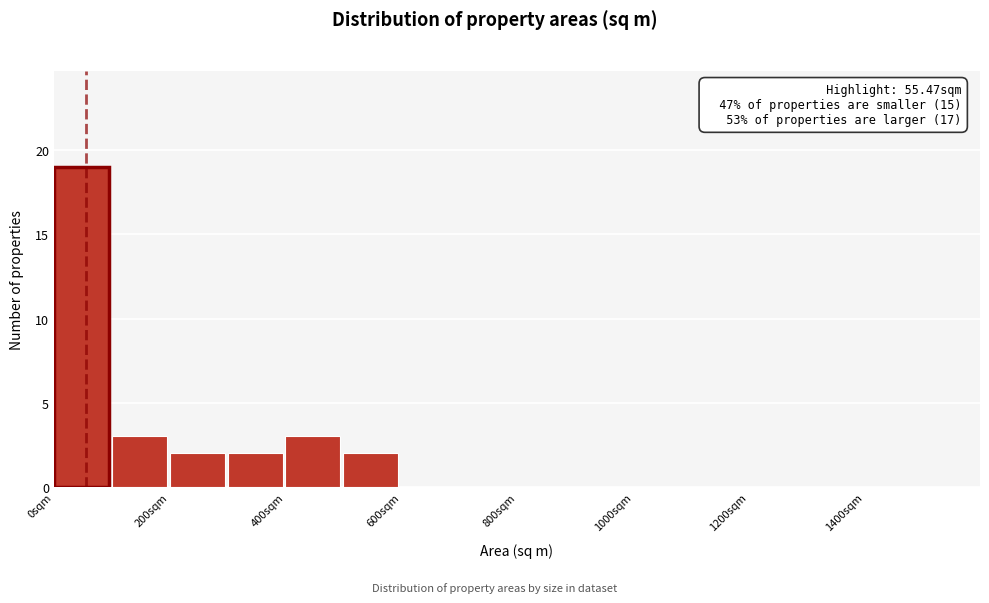

Which range on the x-axis has the tallest bar?

0 to 100